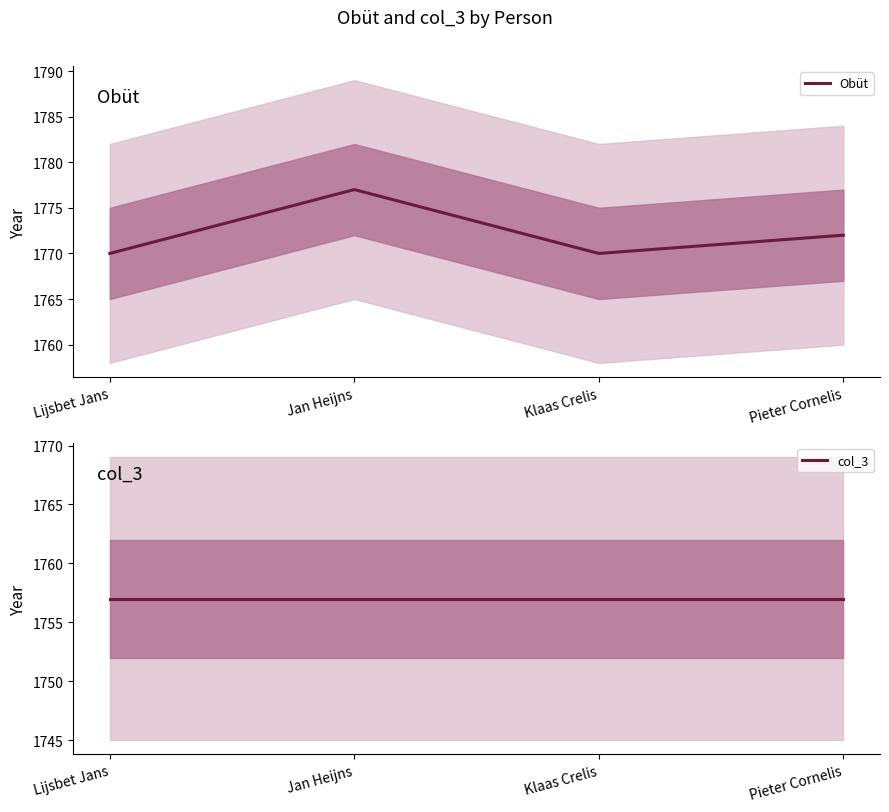

How many distinct data groups are displayed?

2